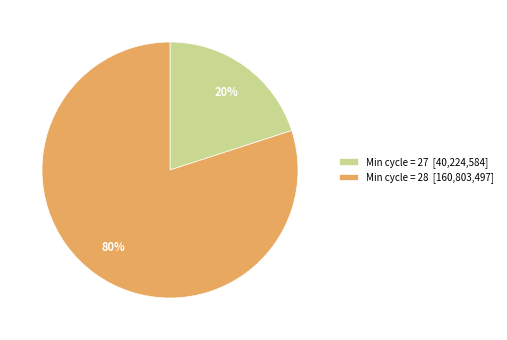

True or false: Min cycle = 28 [160,803,497] accounts for 71% of the total.

False